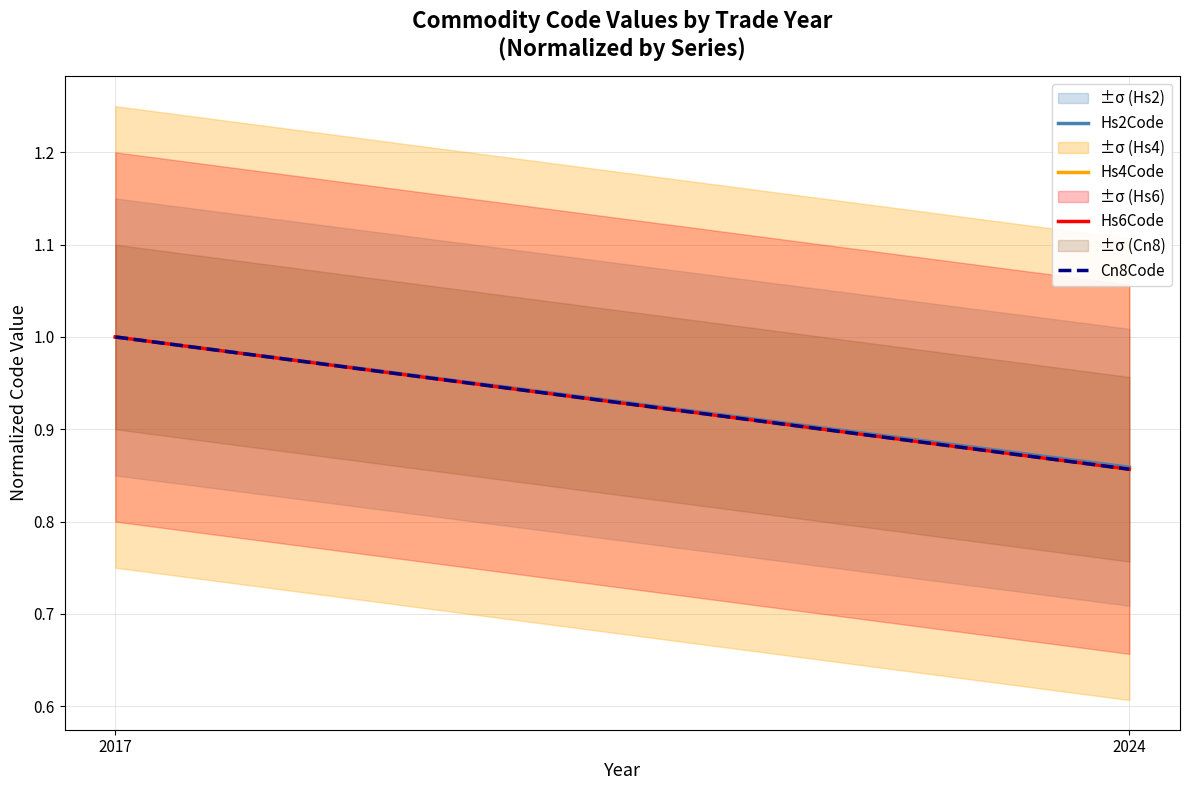

Which label corresponds to the smallest value in the chart?

2024